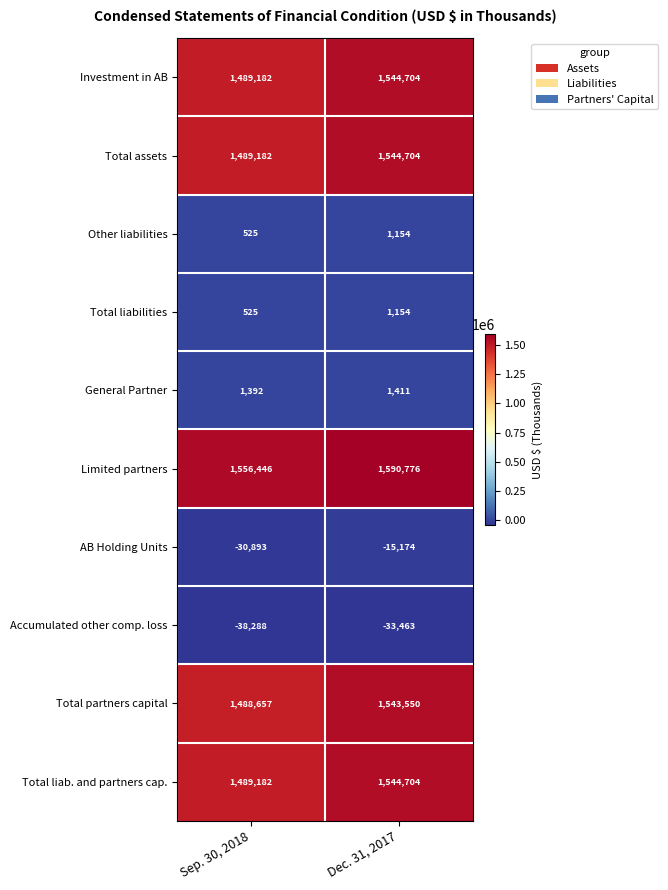

What is the average value of the Investment in AB series?

1516943